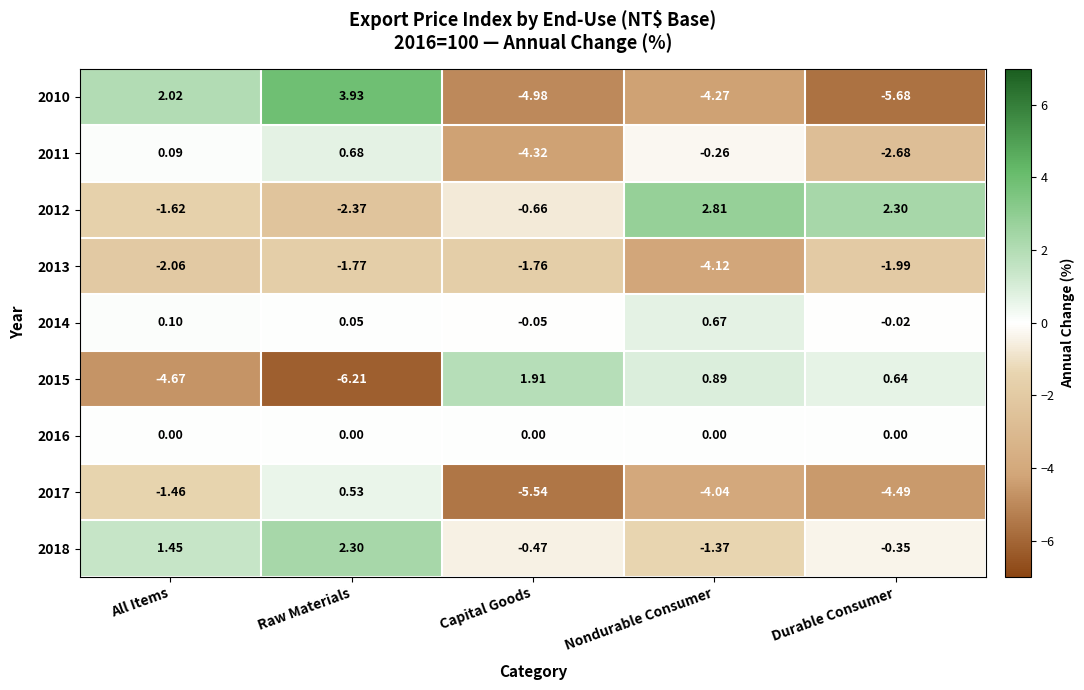

Which category has the highest value across all series?

Raw Materials